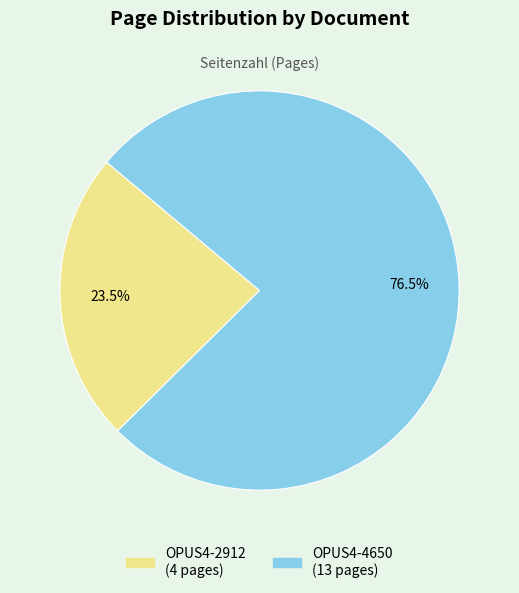

What is the ratio of the value at OPUS4-2912 to the value at OPUS4-4650?

0.3